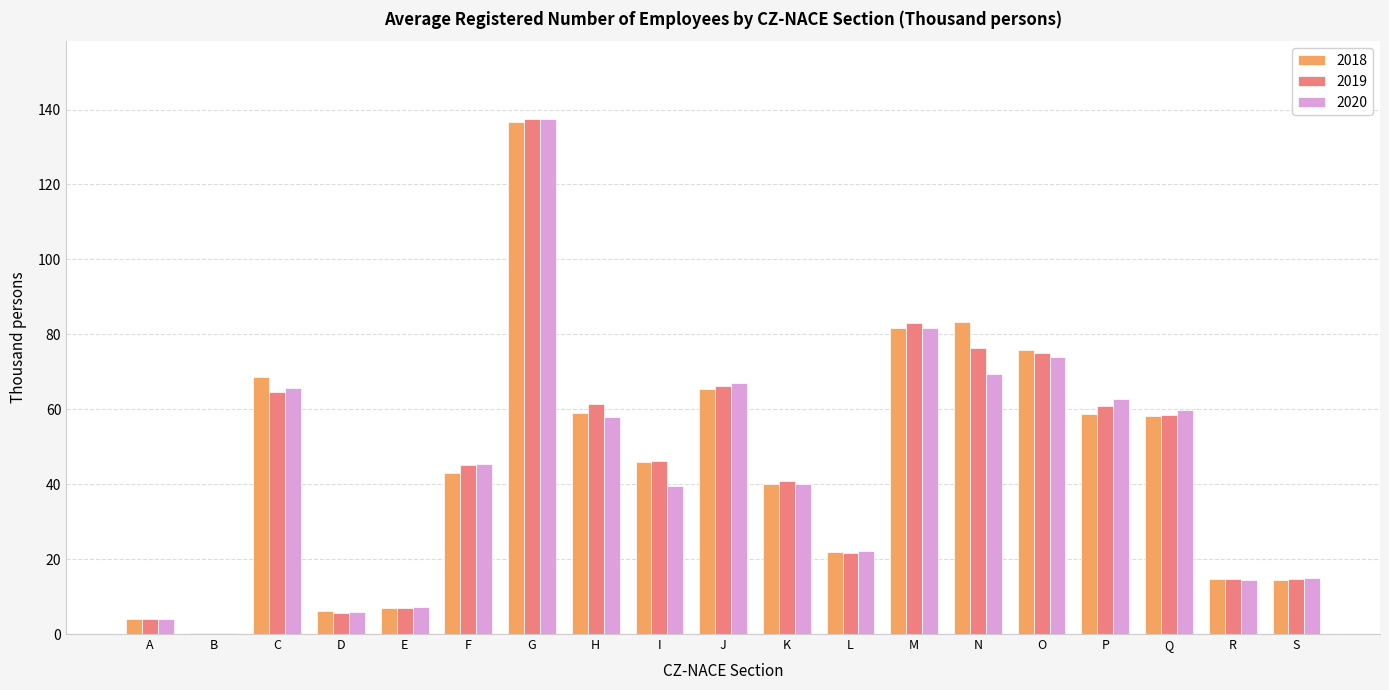

What is the maximum value for 2018?

136.6